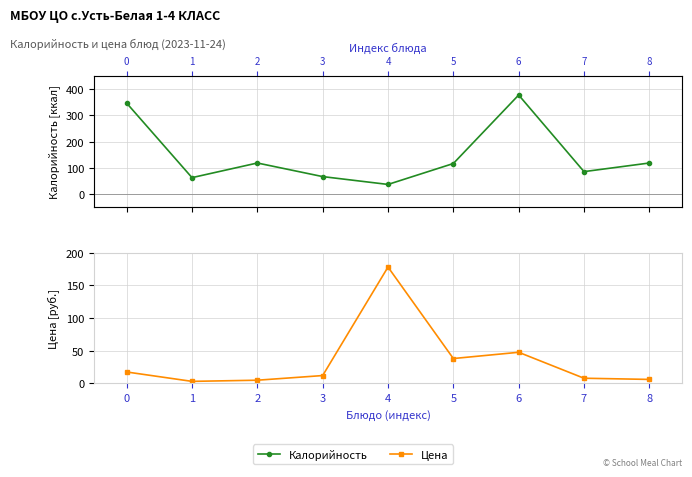

Which has a higher value, 5 or 8?

8